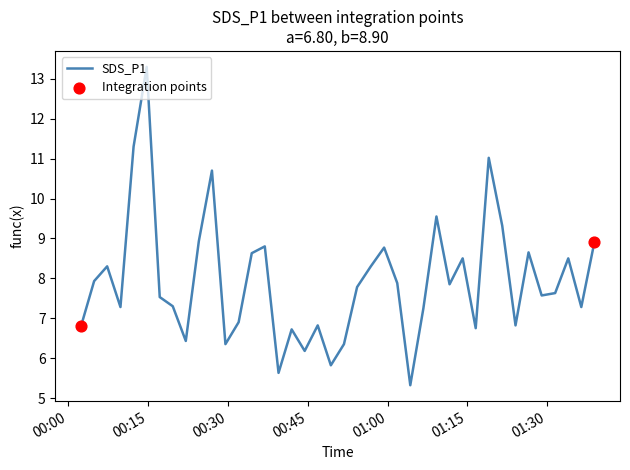

What is the minimum value shown in the chart?

5.3